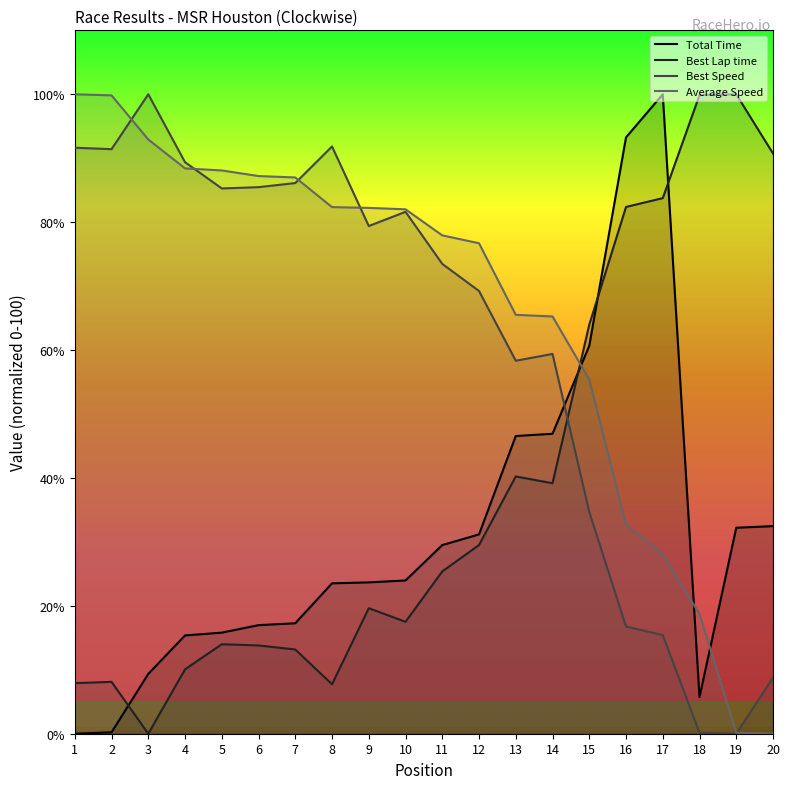

What is the difference between the maximum and minimum values in the Total Time series?

100.0